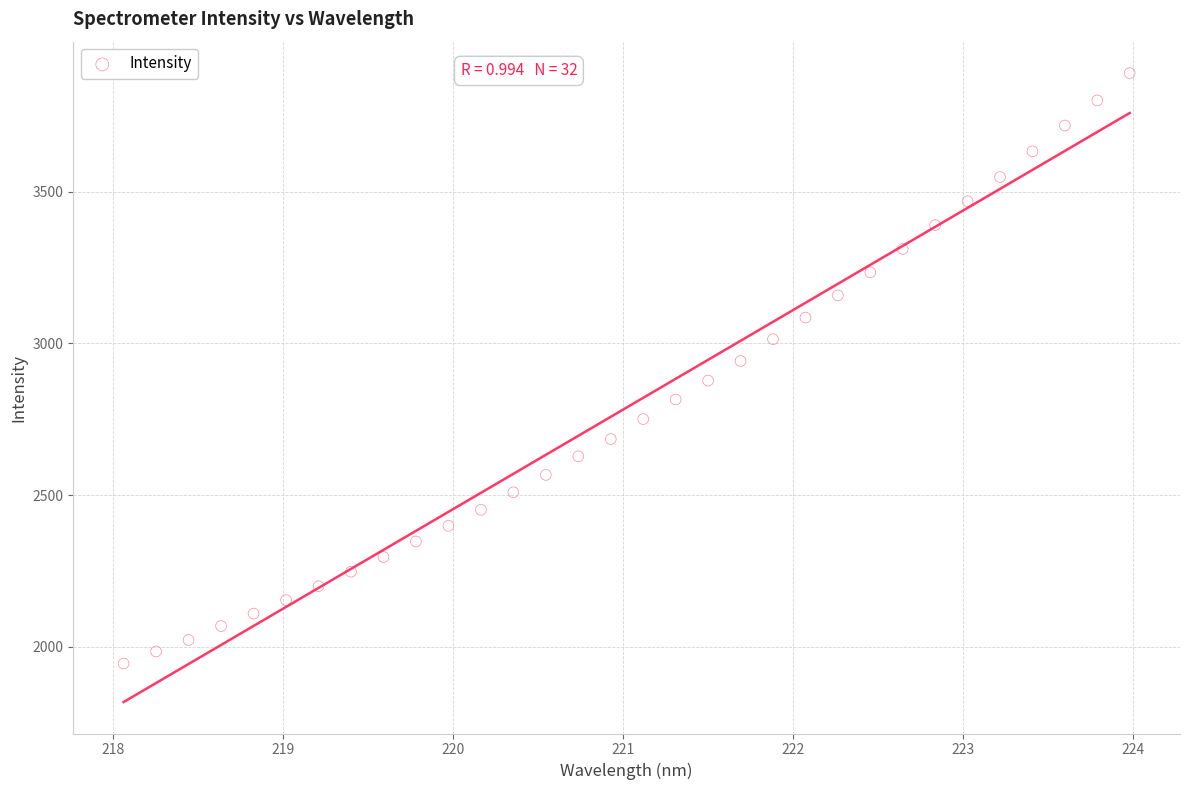

What is the range of Y values (max minus min)?

1945.3